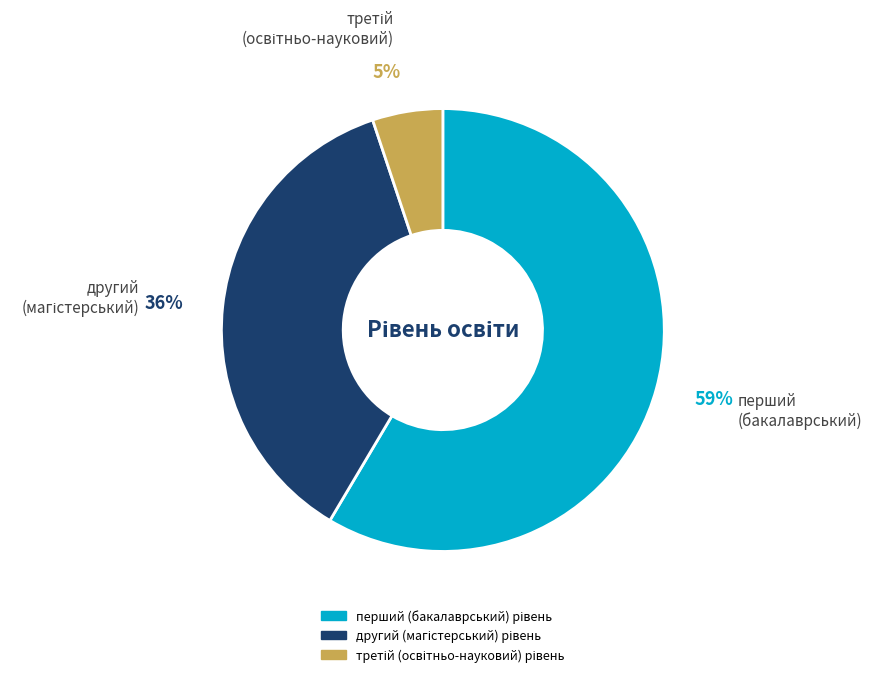

To the nearest percent, what is the average slice percentage?

33%